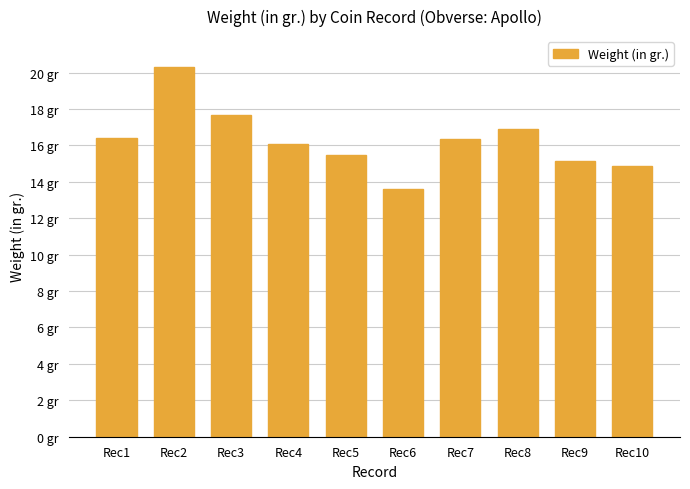

Reading left to right, transcribe all the data shown in this chart.

Rec1=16.4	Rec2=20.3	Rec3=17.6	Rec4=16.1	Rec5=15.5	Rec6=13.6	Rec7=16.4	Rec8=16.9	Rec9=15.1	Rec10=14.9